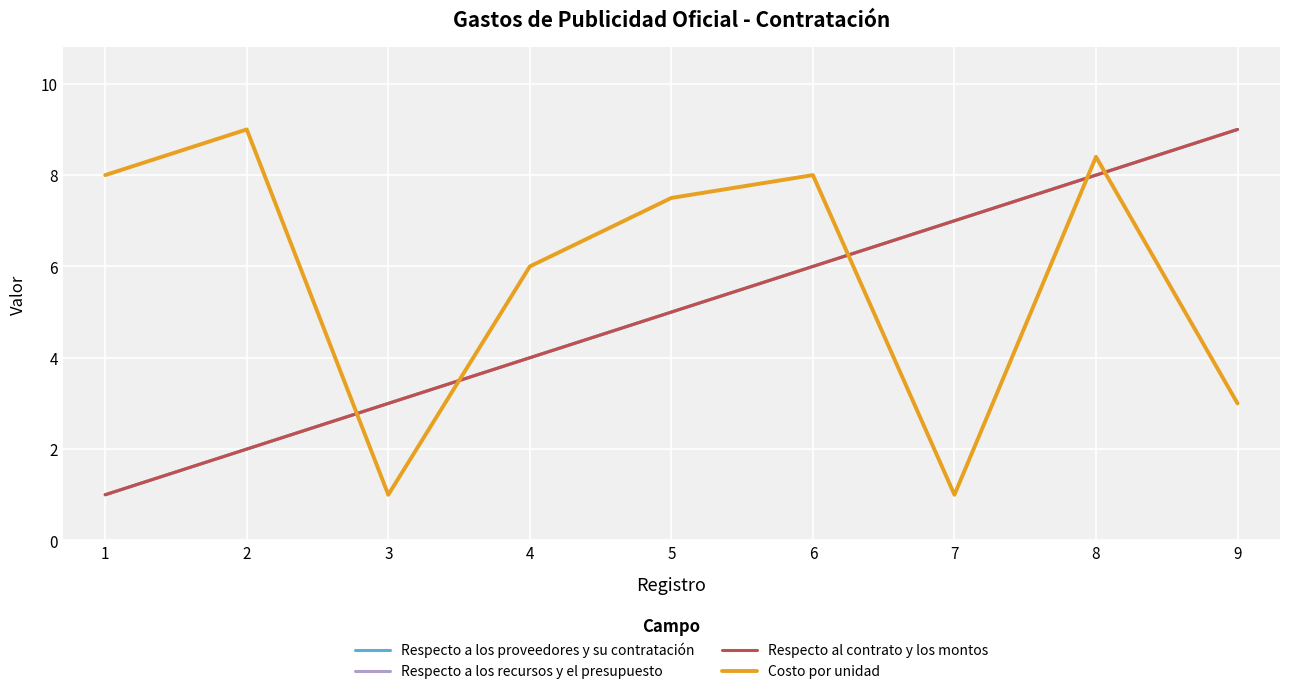

Which series changed the most between 1 and 9?

Respecto a los proveedores y su contratación